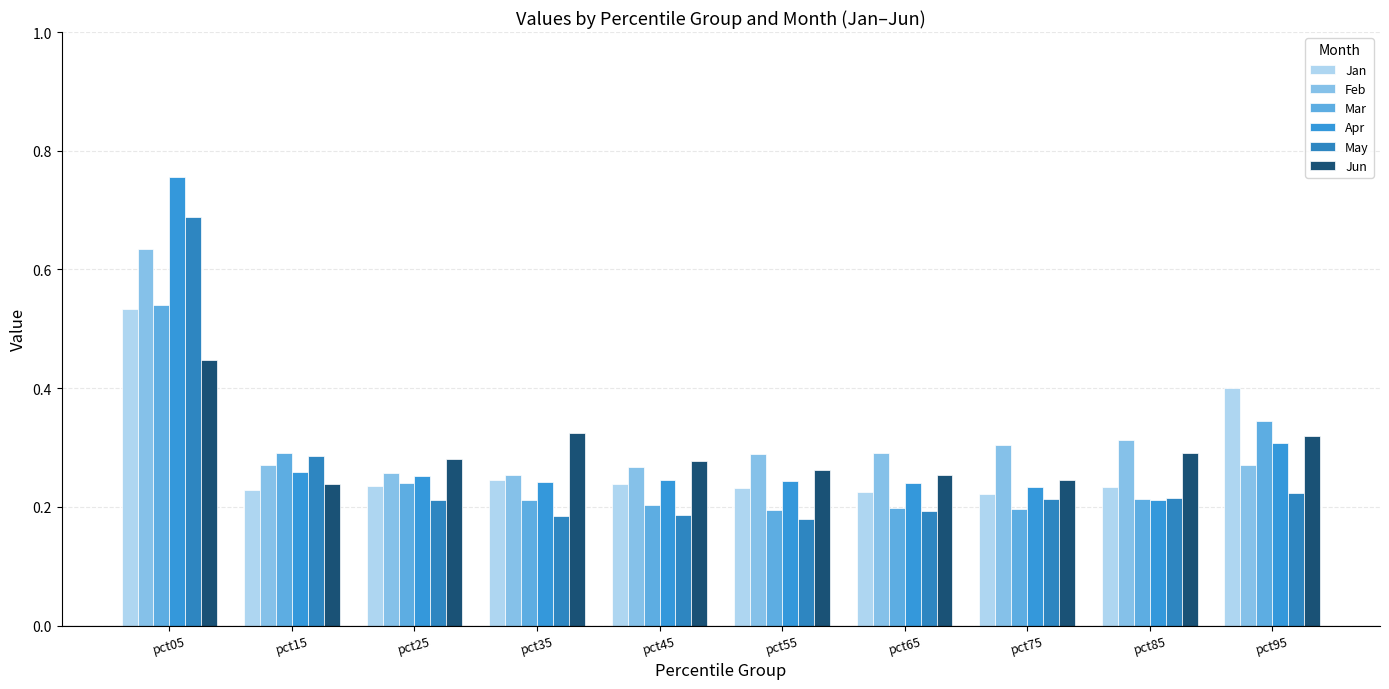

Which series has the widest spread of values?

Apr